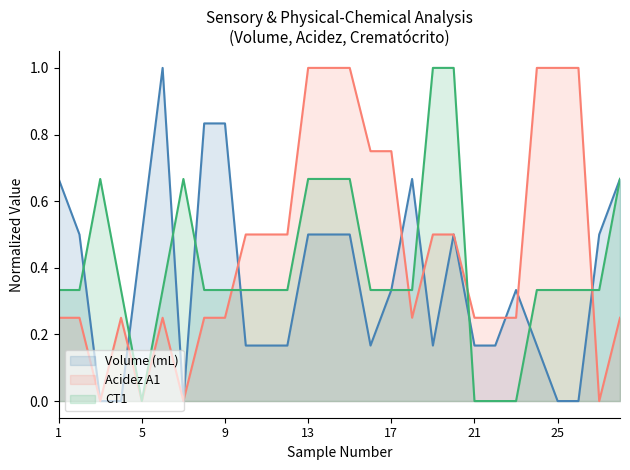

How many times do CT1 and Acidez A1 cross each other?

4